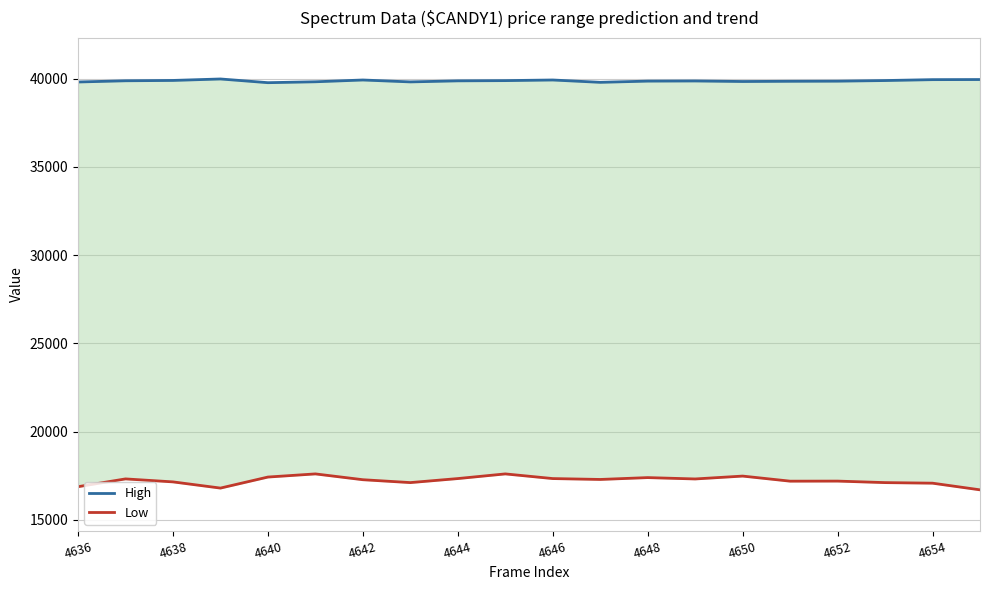

Rank the categories by High value from lowest to highest.

4644, 11, 4636, 4650, 4646, 14, 15, 16, 12, 13, 4652, 4638, 4654, 17, 4640, 4648, 10, 18, 19, 4642